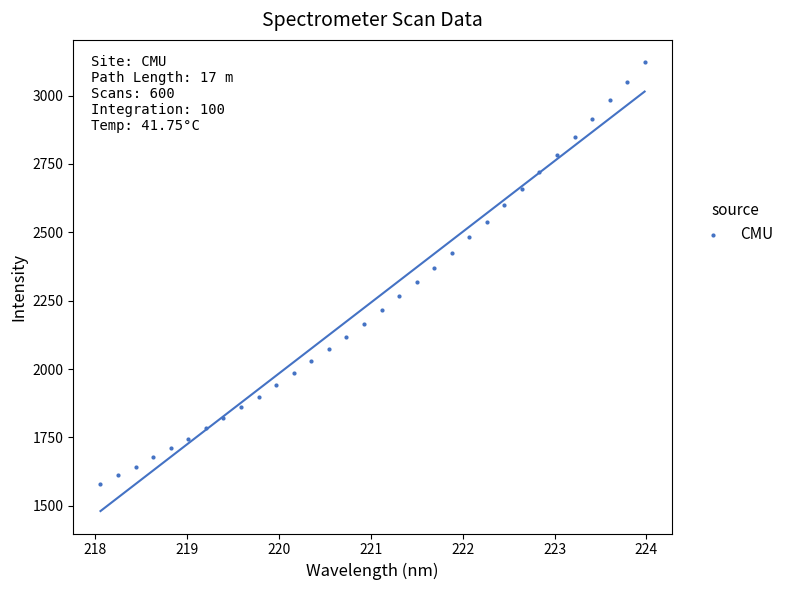

What is the range of Y values (max minus min)?

1541.4